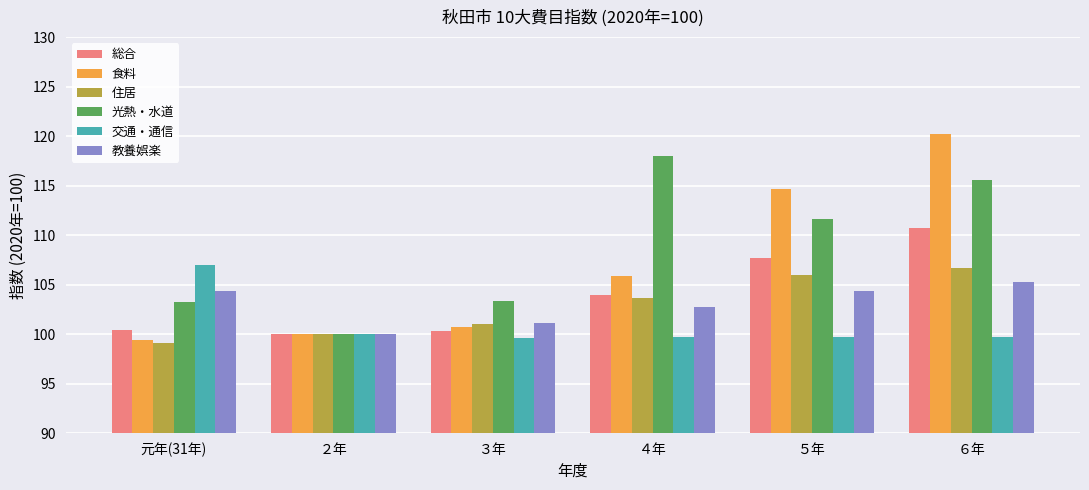

At how many categories does at least one series exceed 113?

3